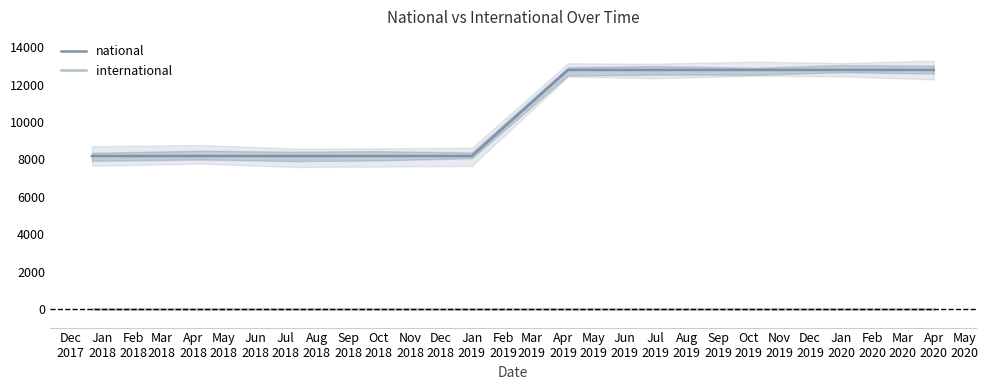

What is the highest value of the national series?

12791